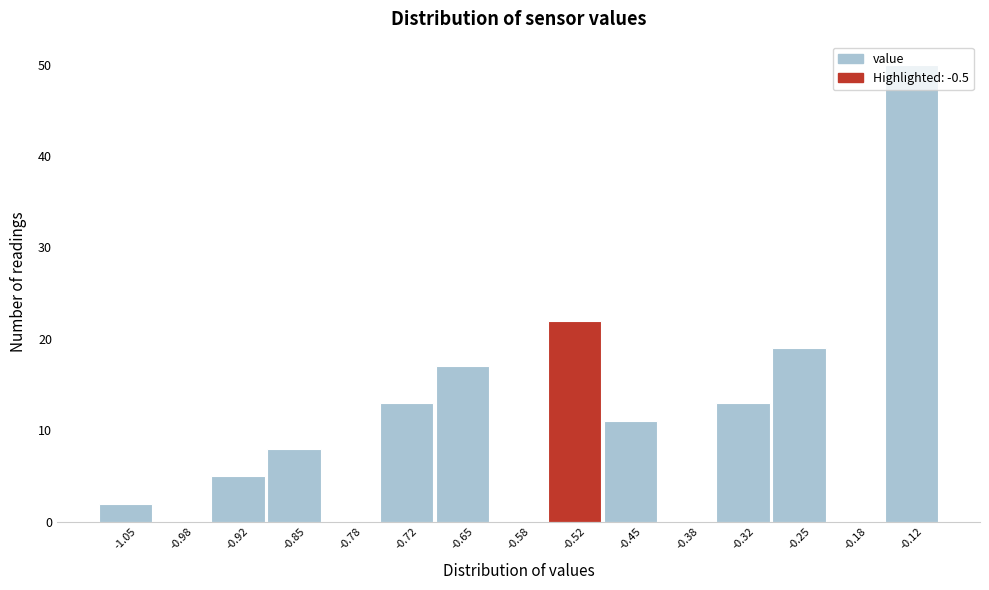

The value at -0.98 is 0. True or false?

True